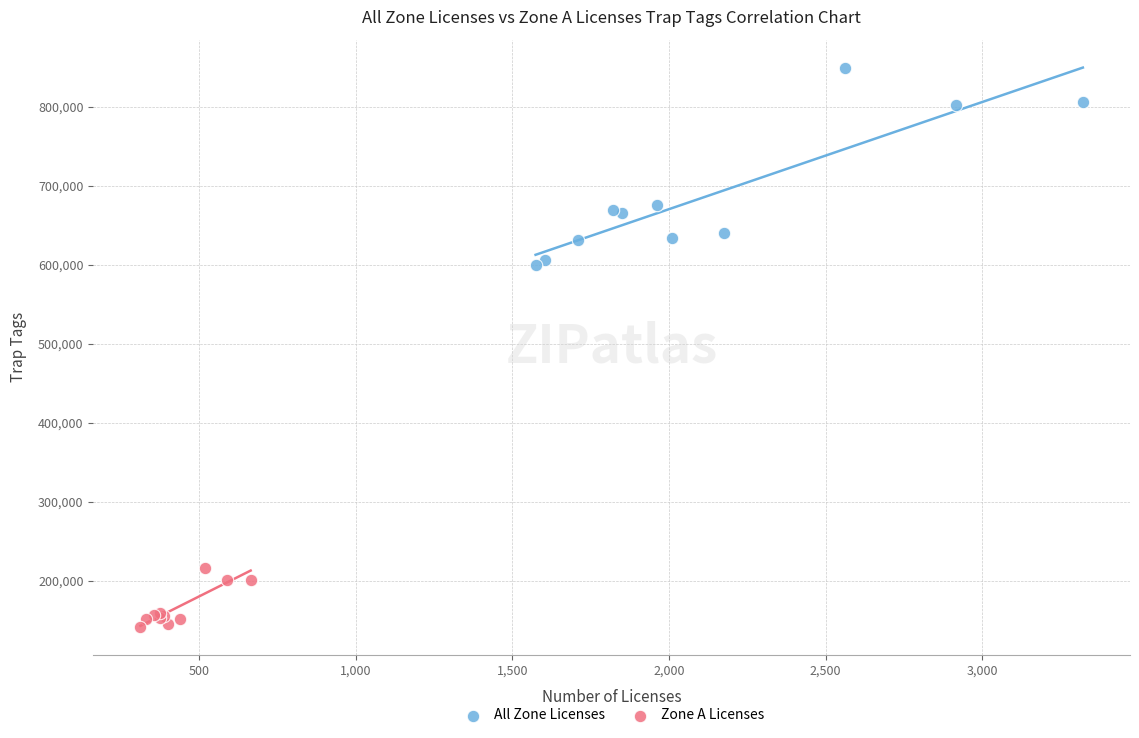

What are all the series names shown in the legend?

All Zone Licenses, Zone A Licenses